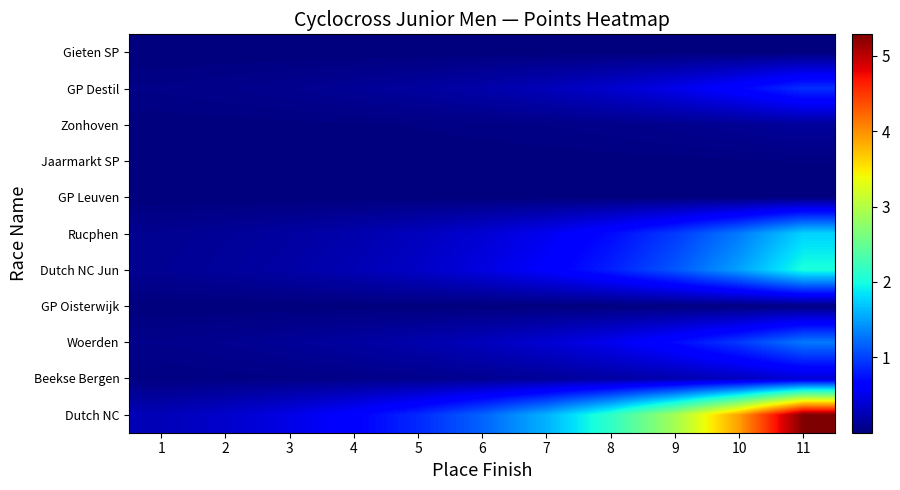

Between 6 and 9, which is larger?

9